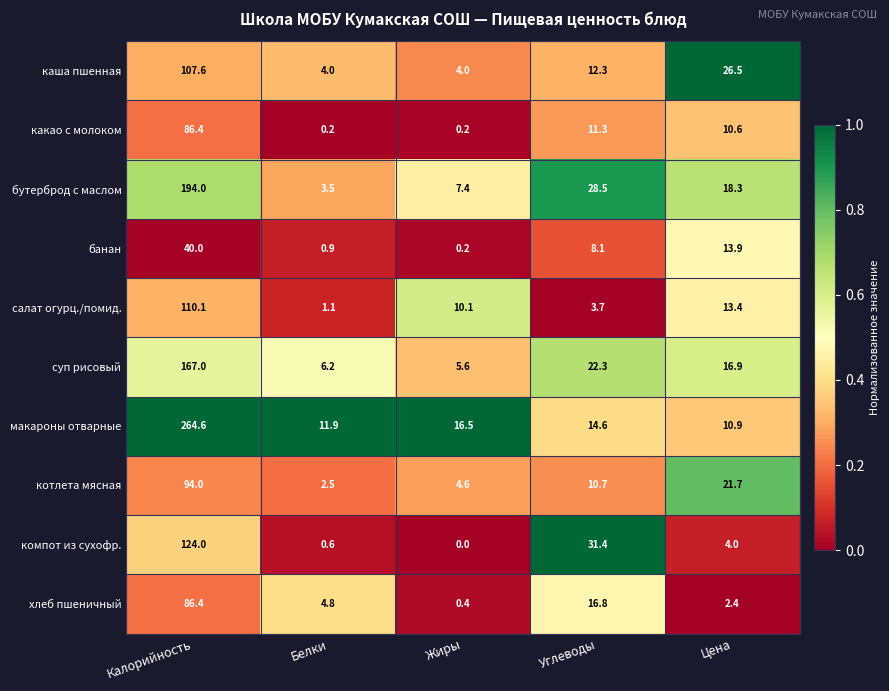

Rank the series at Углеводы from lowest to highest value.

салат огурц./помид., банан, котлета мясная, какао с молоком, каша пшенная, макароны отварные, хлеб пшеничный, суп рисовый, бутерброд с маслом, компот из сухофр.